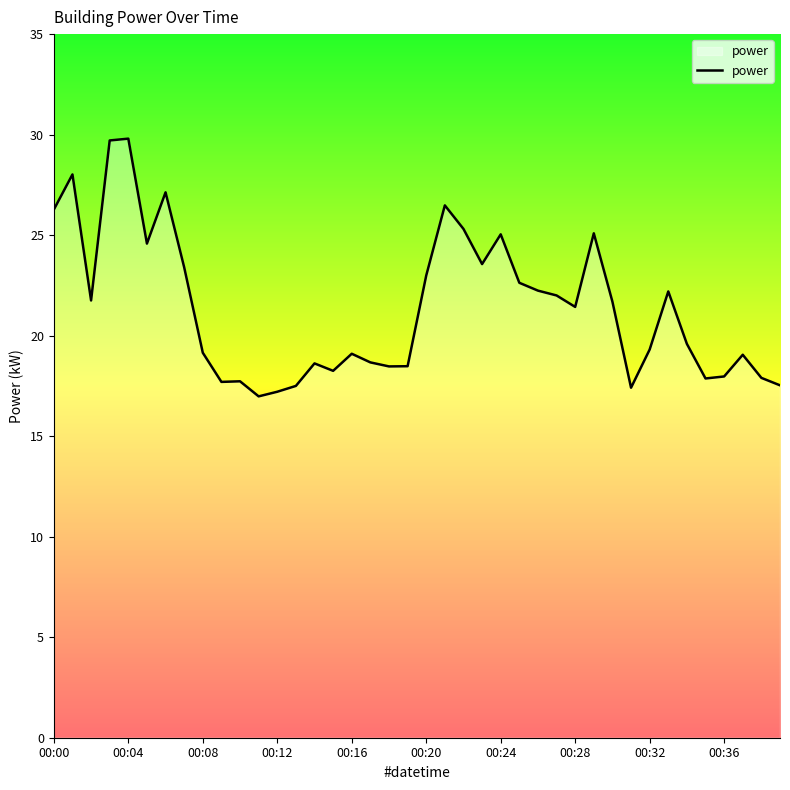

What is the minimum value shown in the chart?

17.0